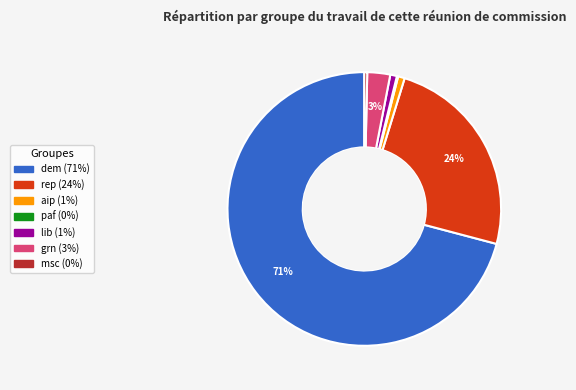

Is there a majority slice in this chart?

Yes